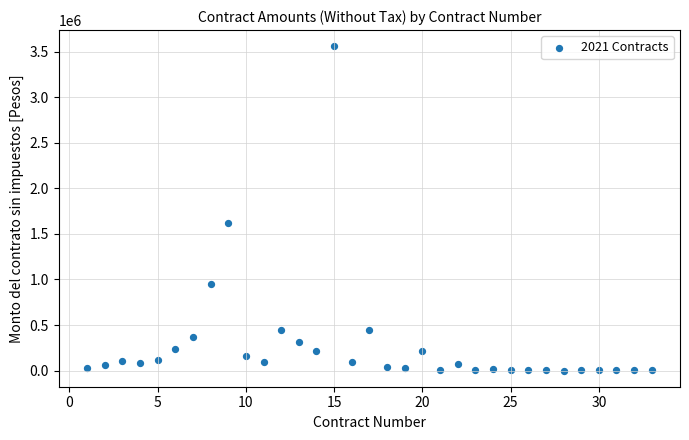

What is the range of Y values (max minus min)?

3557150.0